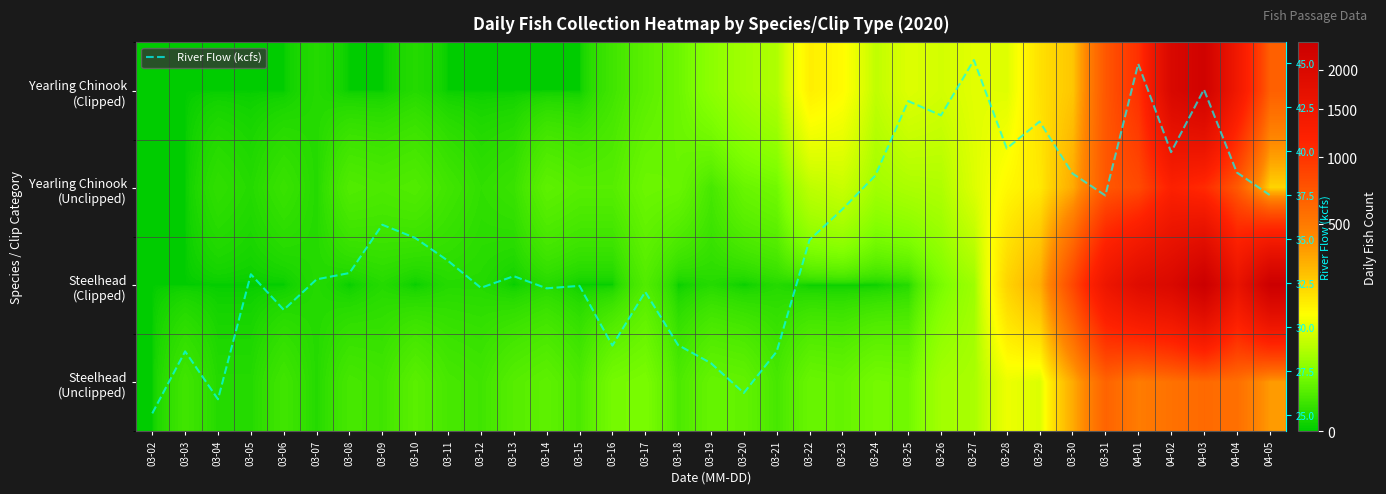

What is the maximum value for River Flow (kcfs)?

45.2